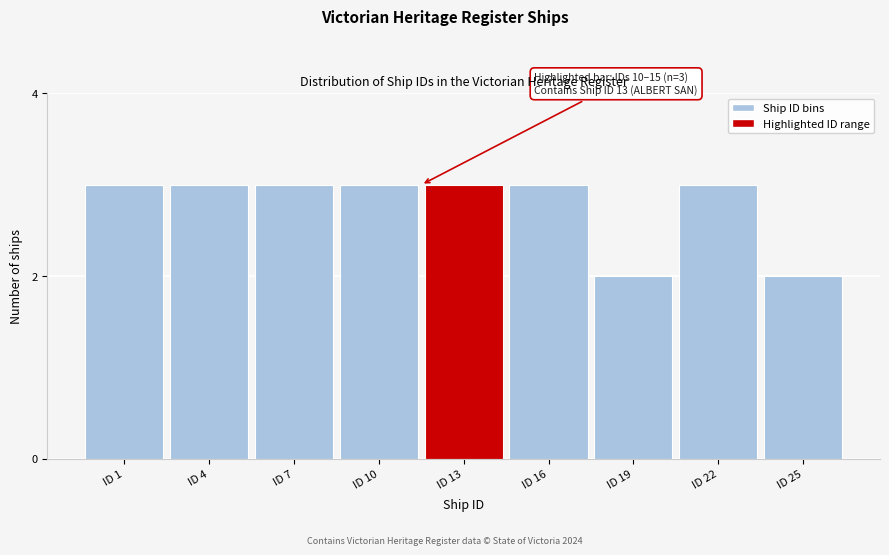

Reading right to left, what are all the values shown in this chart?

2	3	2	3	3	3	3	3	3